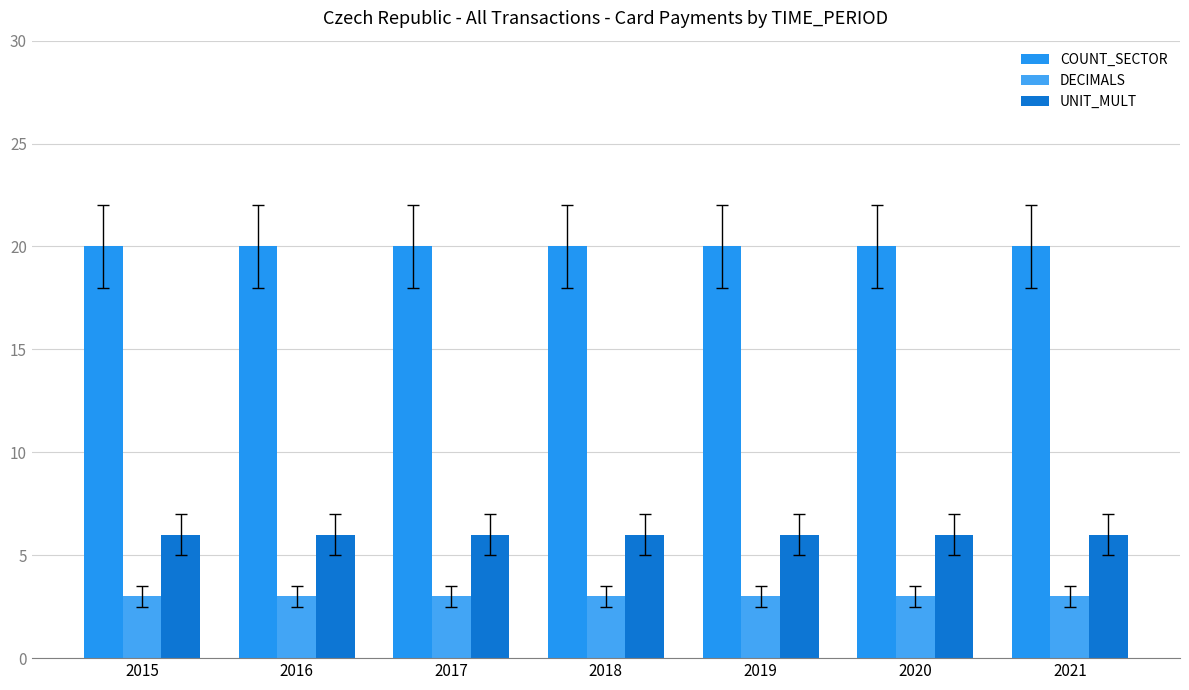

What is the total value across all series at 2017?

29